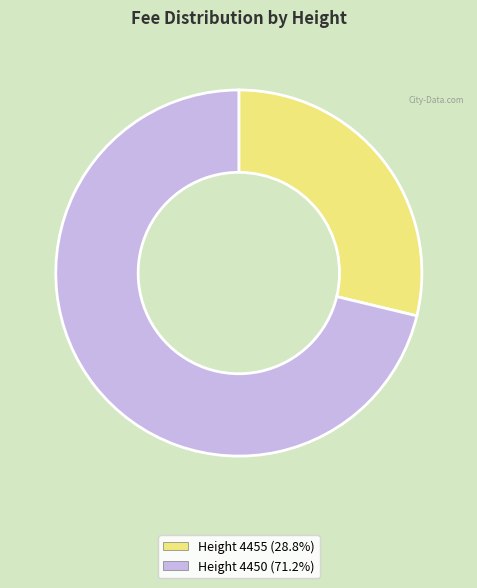

Does any single category account for the majority?

Yes